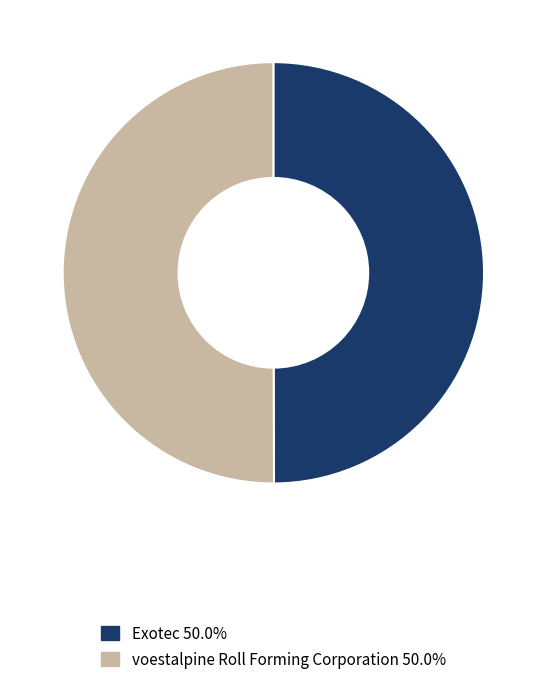

Count the number of slices in the pie.

2